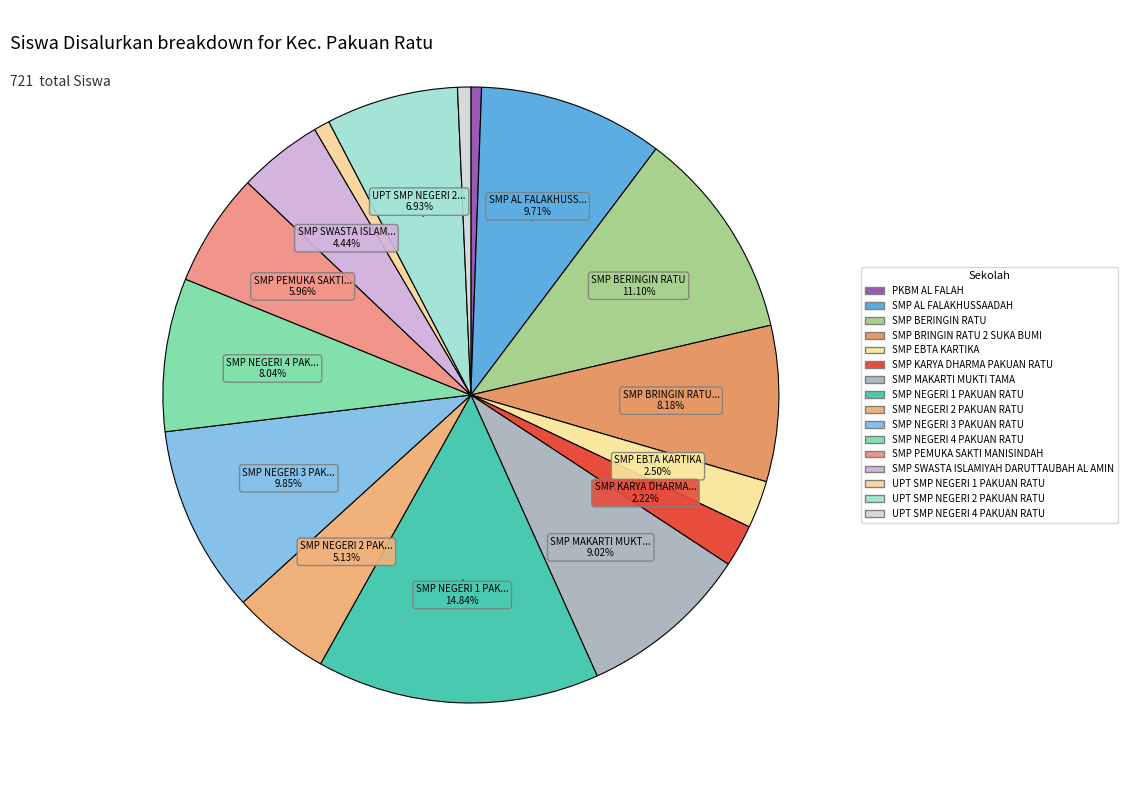

Is it true that SMP KARYA DHARMA PAKUAN RATU is 1% of the pie?

False